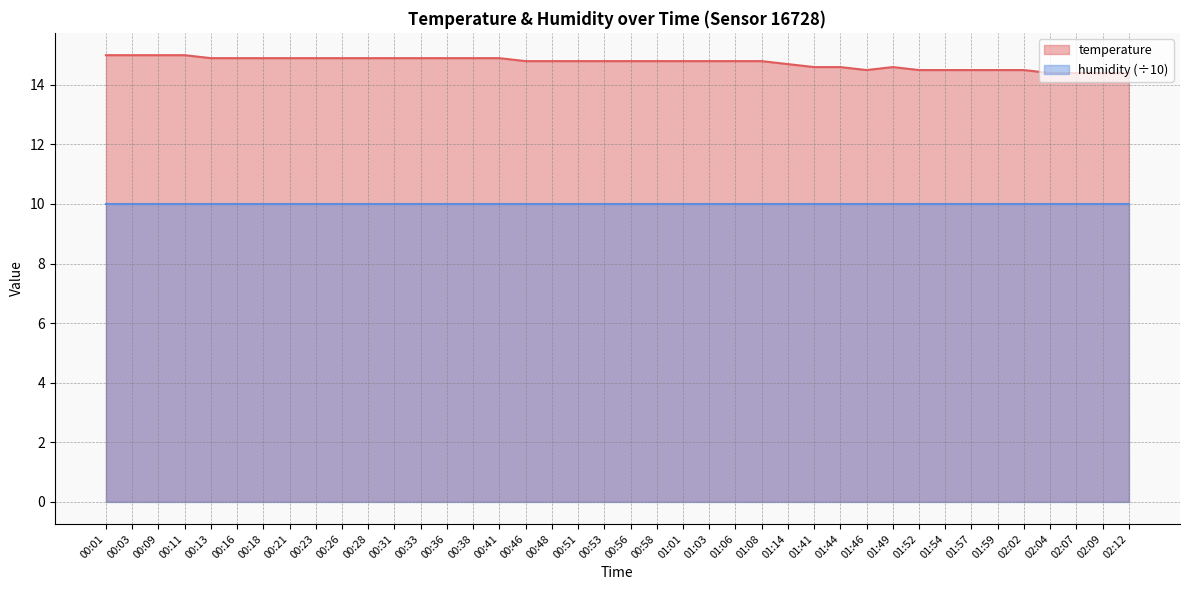

What is the label of the 40th point from the left?

02:12